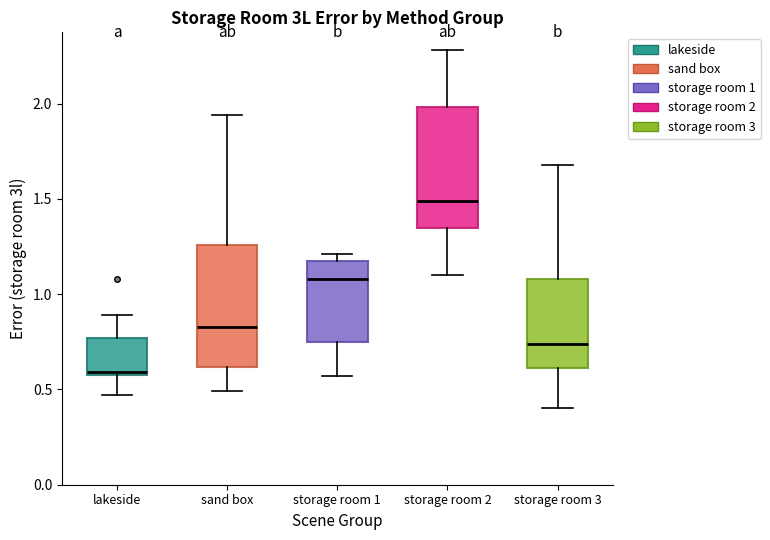

Reading left to right, transcribe this box plot: for each box, give where its median line is, the range the box spans, and where its two whiskers end, as read against the y-axis. The values are not printed on the chart, so give them approximately, as read against the axis.

lakeside: median 0.60 (just above the box's lower edge), box 0.60 to 0.75, whiskers 0.45 to 0.90
sand box: median 0.85, box 0.60 to 1.25, whiskers 0.50 to 1.95
storage room 1: median 1.10, box 0.75 to 1.20, whiskers 0.55 to 1.20 (just above the box's upper edge)
storage room 2: median 1.50, box 1.35 to 2.00, whiskers 1.10 to 2.30
storage room 3: median 0.75, box 0.60 to 1.10, whiskers 0.40 to 1.70